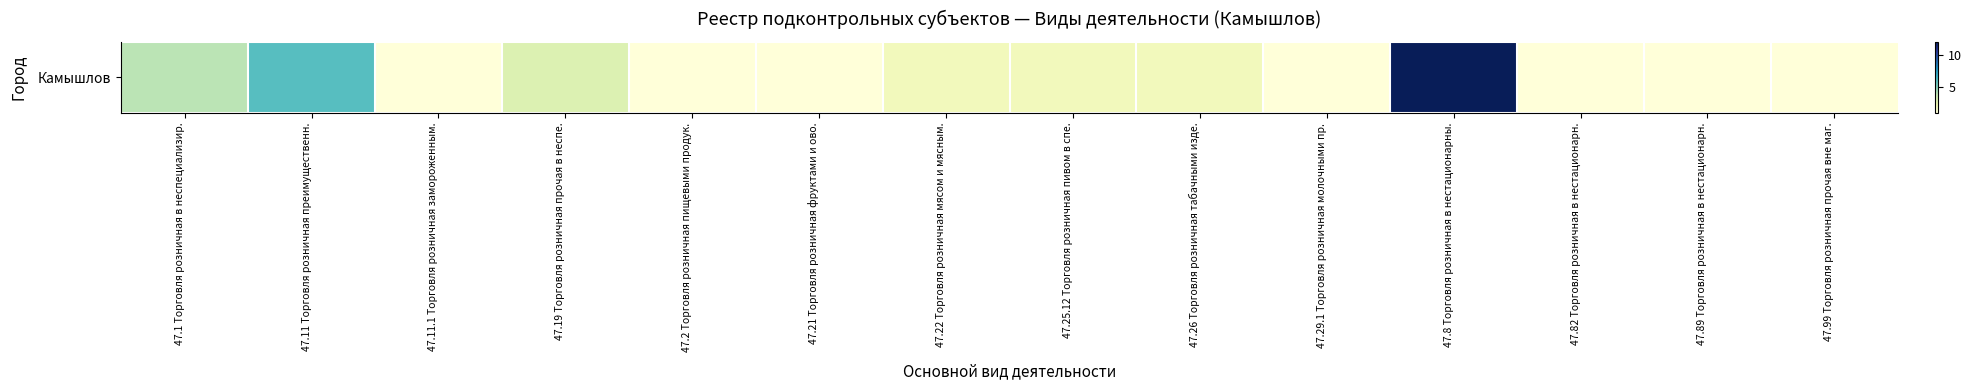

What is the greatest value displayed?

12